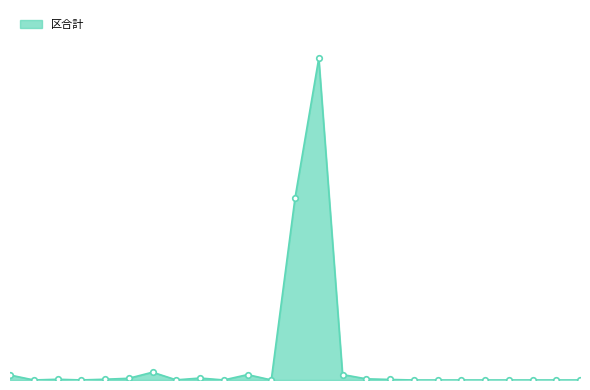

Reading right to left, transcribe all the data shown in this chart.

0	0	0	0	0	0	0	0	2558	5467	25871	1521262	860652	298	25500	132	9239	588	36868	8080	3551	273	3427	109	23553